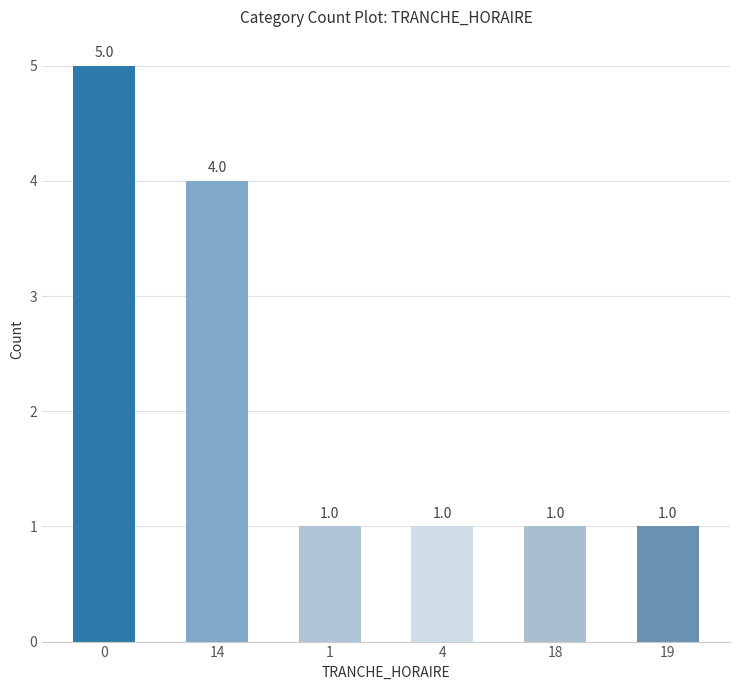

At which label is the value closest to 3?

14